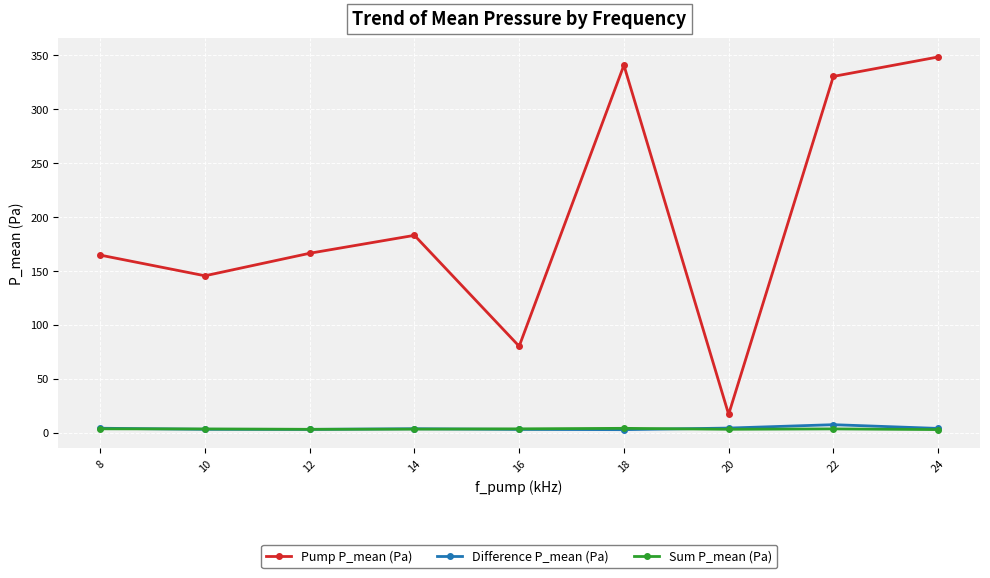

What is the value of the Difference P_mean (Pa) point at the 2nd from the left?

3.2